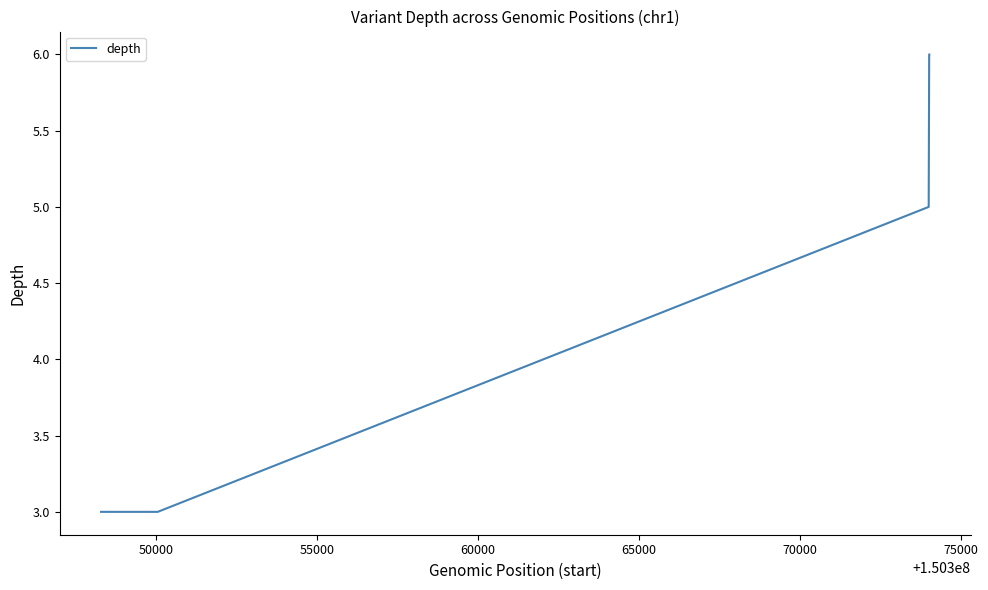

What is the maximum value shown in the chart?

6